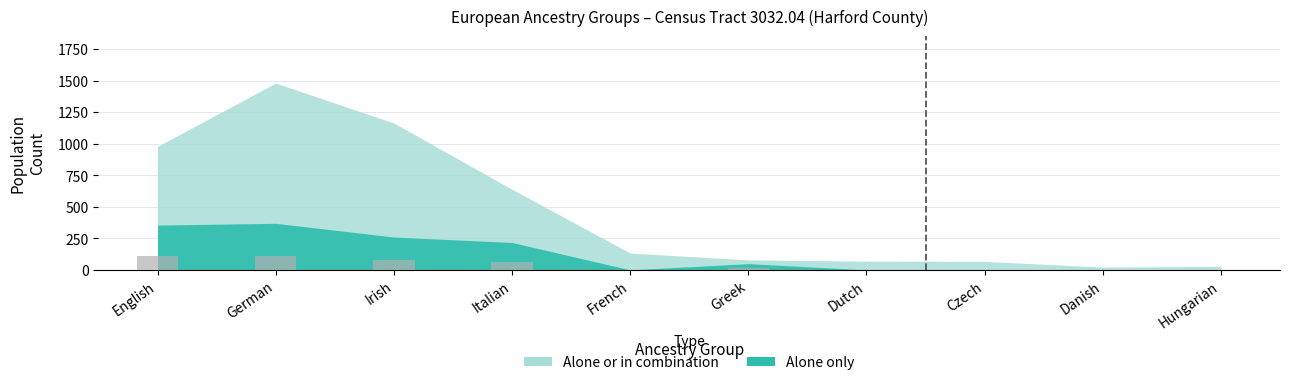

True or false: the data shows 0.0 at Danish.

True